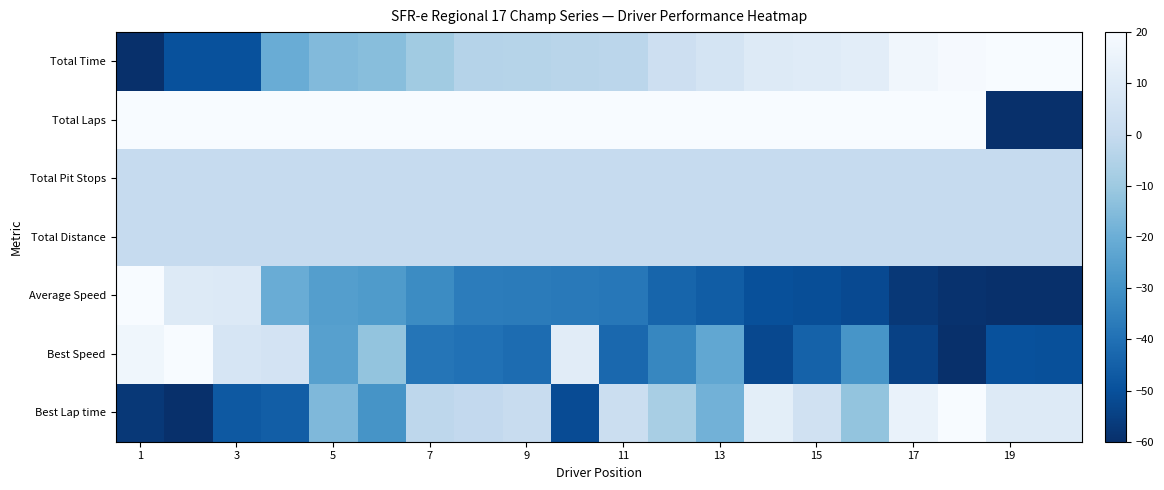

Which series has the largest range (max minus min)?

Best Lap time